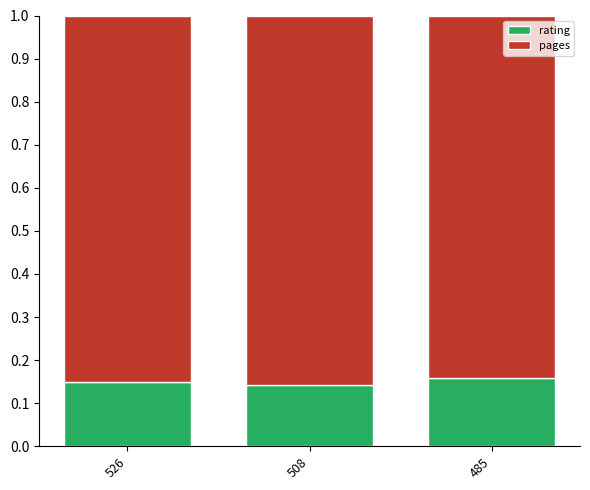

Does the chart contain any negative values?

No